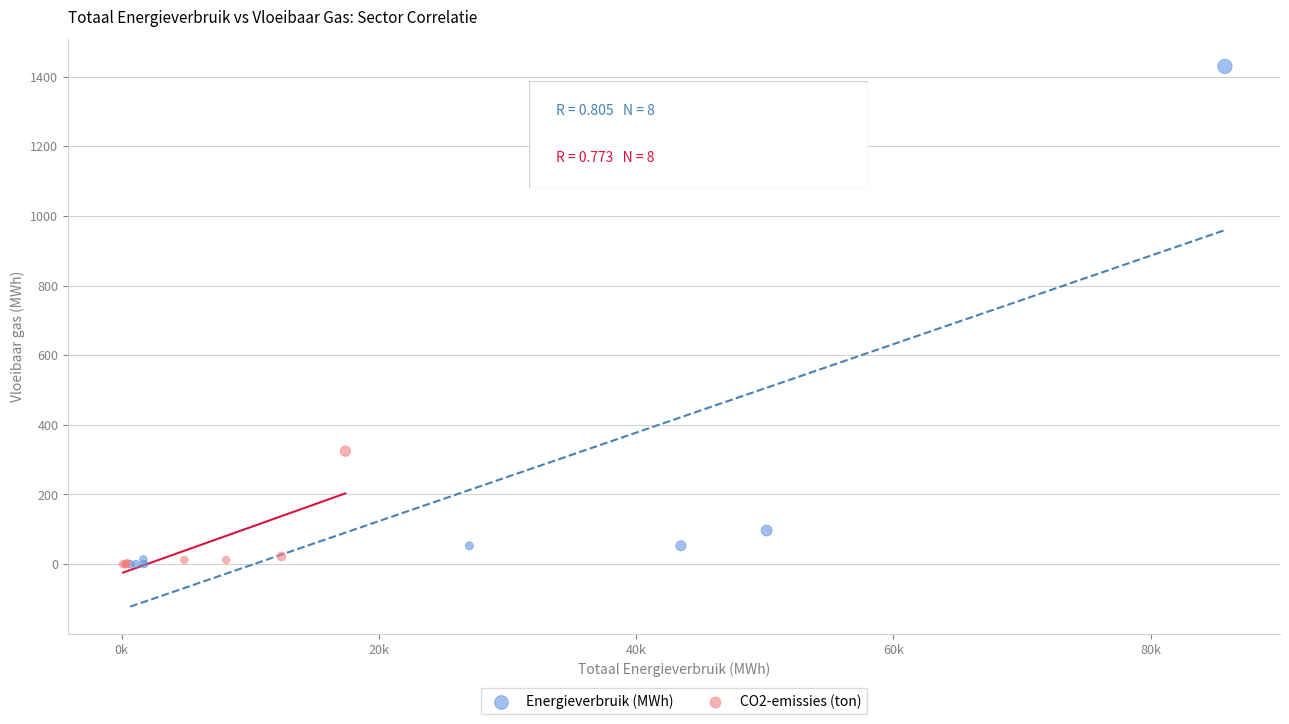

Which series reaches the maximum Y coordinate?

Energieverbruik (MWh)